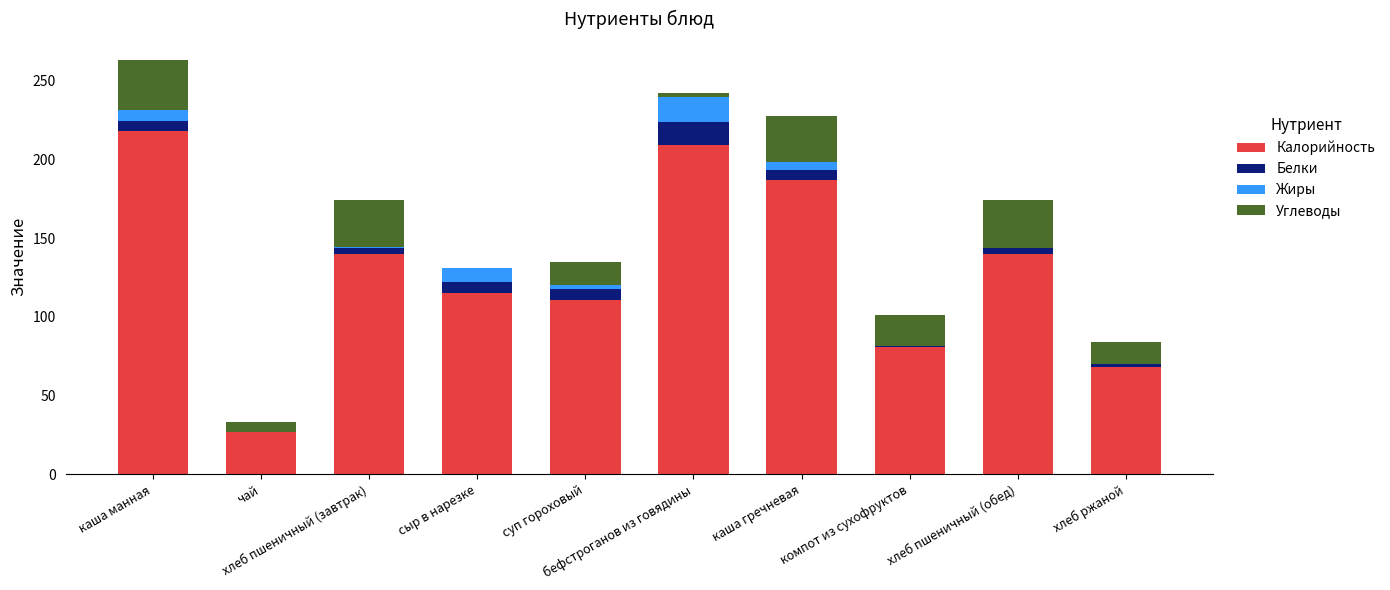

What is the highest value of the Калорийность series?

217.8